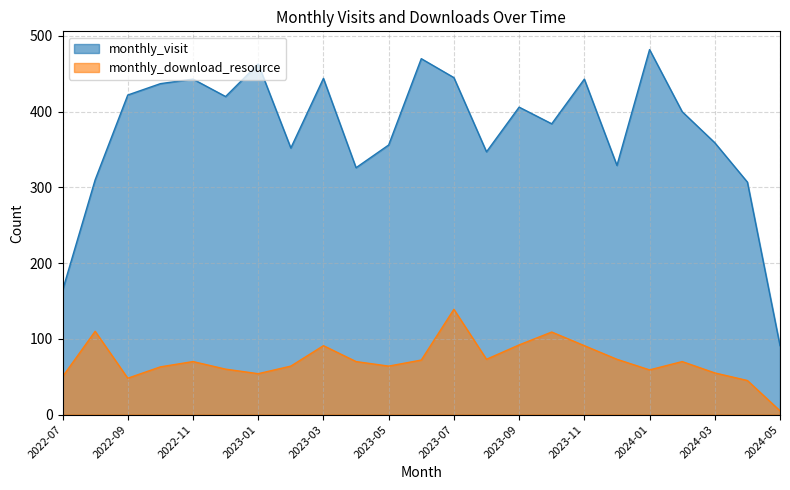

What value does the monthly_visit series have at 2022-09?

422